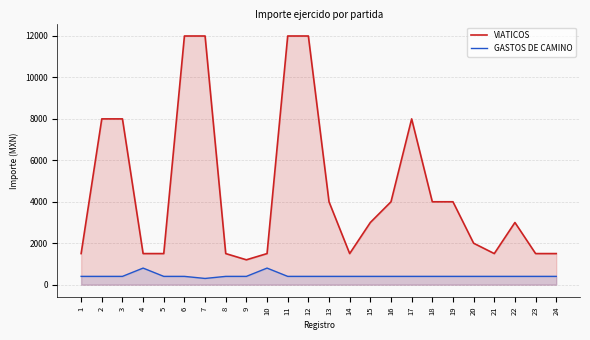

What is the average value of the GASTOS DE CAMINO series?

429